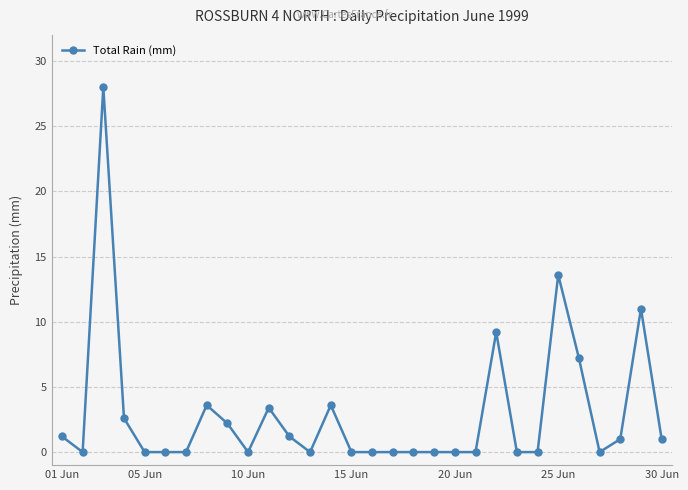

Reading left to right, transcribe all the data shown in this chart.

1.2	0.0	28.0	2.6	0.0	0.0	0.0	3.6	2.2	0.0	3.4	1.2	0.0	3.6	0.0	0.0	0.0	0.0	0.0	0.0	0.0	9.2	0.0	0.0	13.6	7.2	0.0	1.0	11.0	1.0